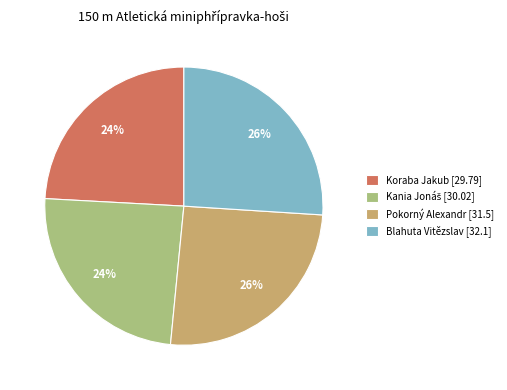

Is it true that Koraba Jakub [29.79] is 33% of the pie?

False